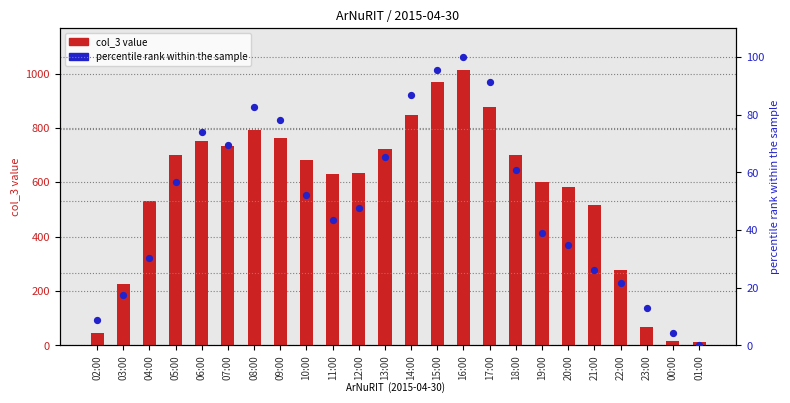

At which category is the sum across all series the highest?

16:00